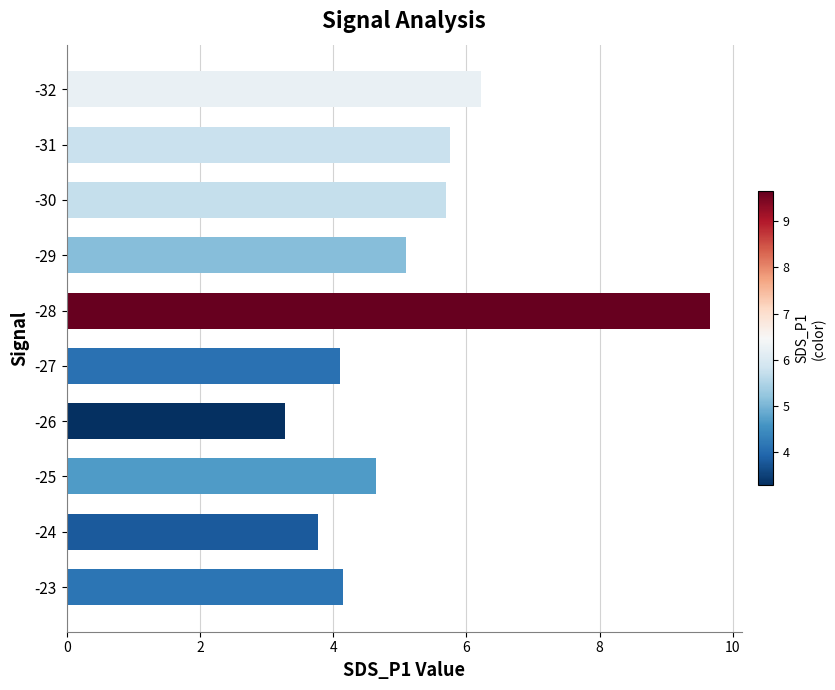

Reading bottom to top, list all the values displayed in this chart.

-23=4.2	-24=3.8	-25=4.7	-26=3.3	-27=4.1	-28=9.7	-29=5.1	-30=5.7	-31=5.8	-32=6.2